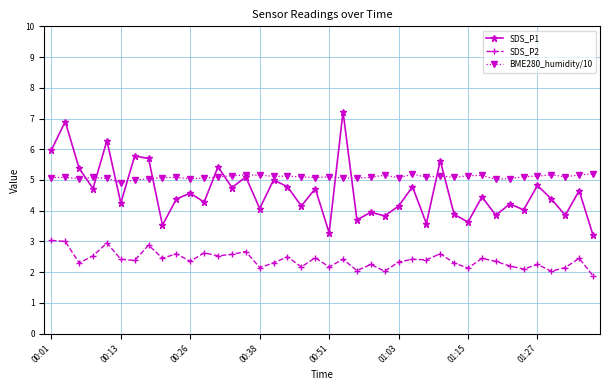

Is this an area chart (filled region under the line)?

No